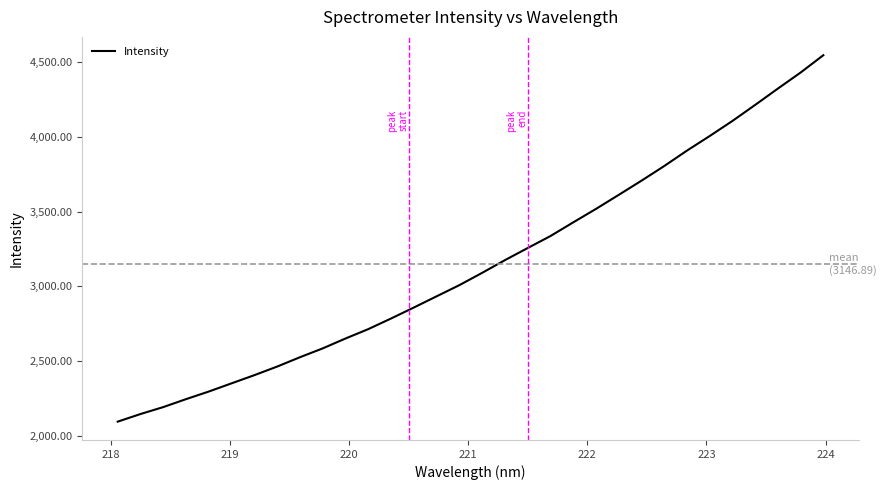

List the labels in order of value, largest first.

223.9802, 223.7895, 223.5987, 223.408, 223.2172, 223.0264, 222.8355, 222.6447, 222.4538, 222.263, 222.0721, 221.8812, 221.6902, 221.4993, 221.3083, 221.1174, 220.9264, 220.7354, 220.5444, 220.3533, 220.1623, 219.9712, 219.7801, 219.589, 219.3979, 219.2067, 219.0156, 218.8244, 218.6332, 218.442, 218.2508, 218.0596